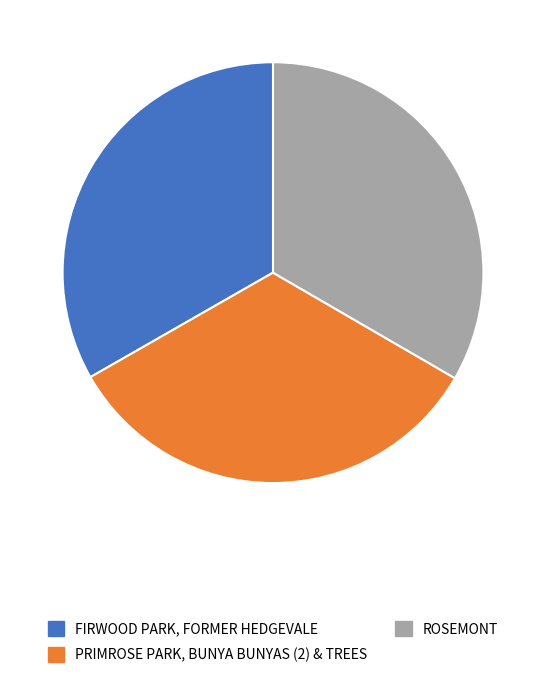

True or false: PRIMROSE PARK, BUNYA BUNYAS (2) & TREES accounts for 47% of the total.

False